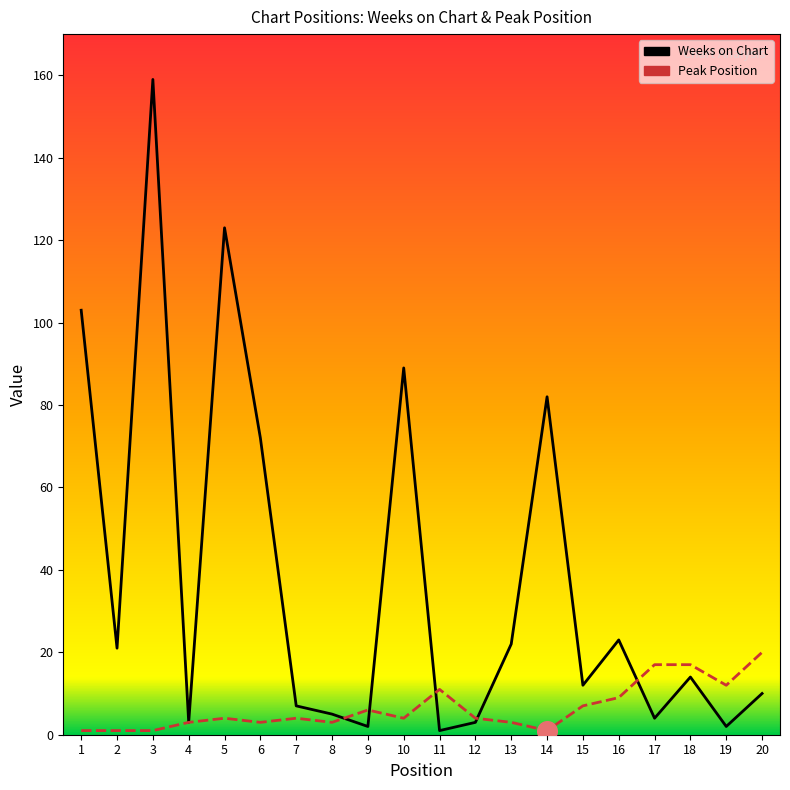

At how many categories does at least one series exceed 30?

6